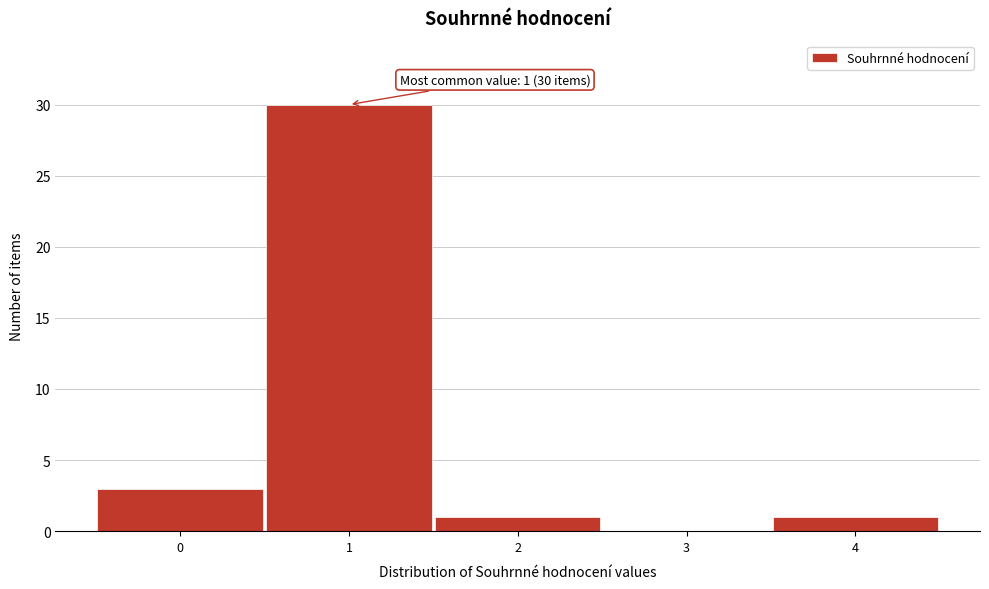

Which range on the x-axis has the tallest bar?

0.5 to 1.5